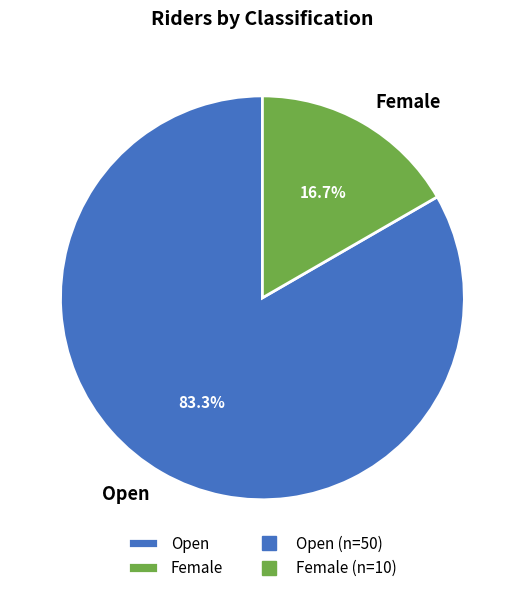

Combined, what portion of the pie is Female and Open?

100.0%